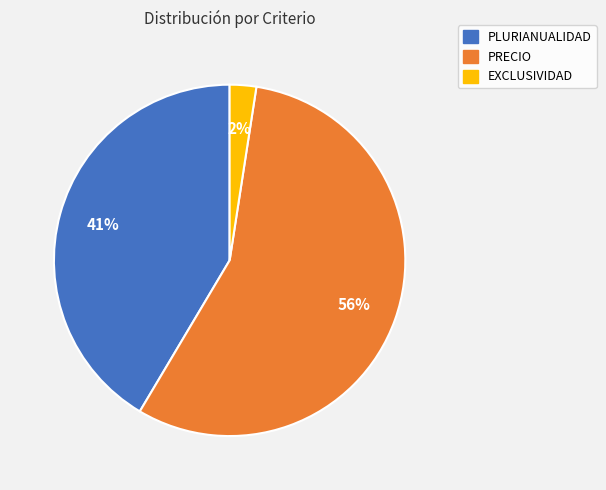

Do EXCLUSIVIDAD and PRECIO together represent more than half of the pie?

Yes